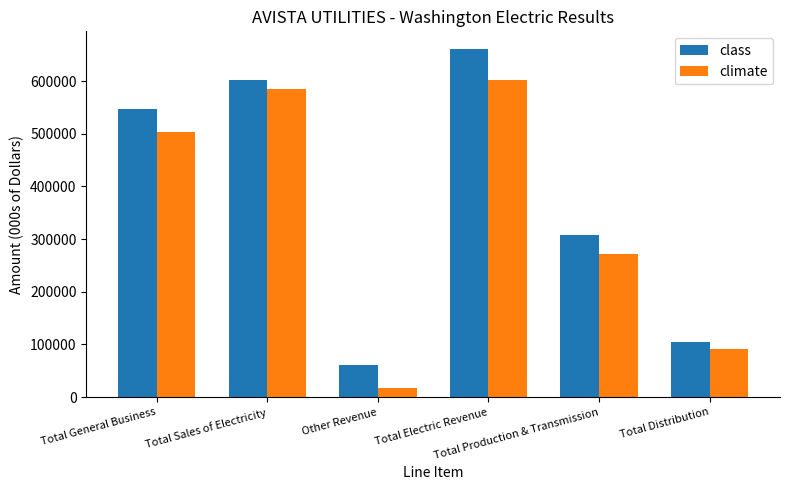

Which series has the largest total across all categories?

class